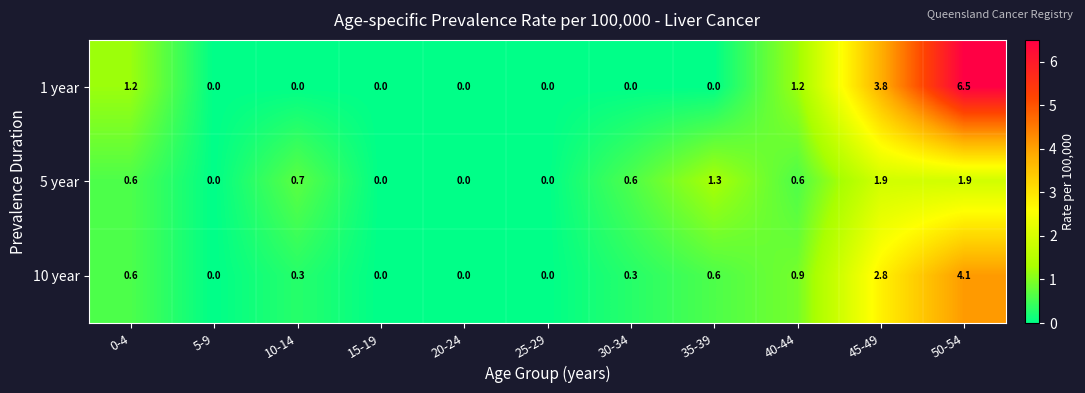

List the series in order of their overall mean, highest first.

1 year, 10 year, 5 year